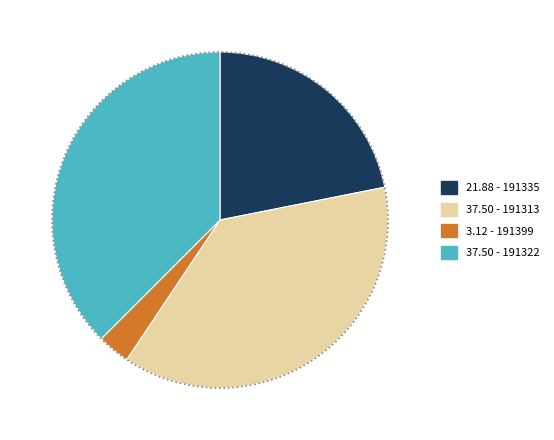

Is it true that 191335 is 9% of the pie?

False